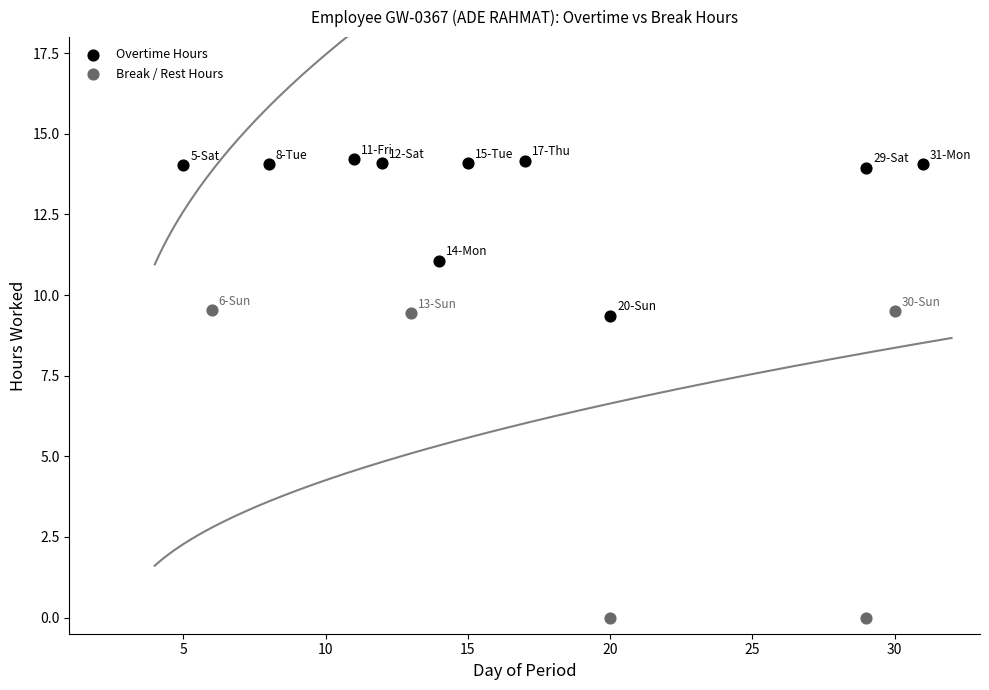

Which series has the largest Y range (max minus min)?

Break / Rest Hours